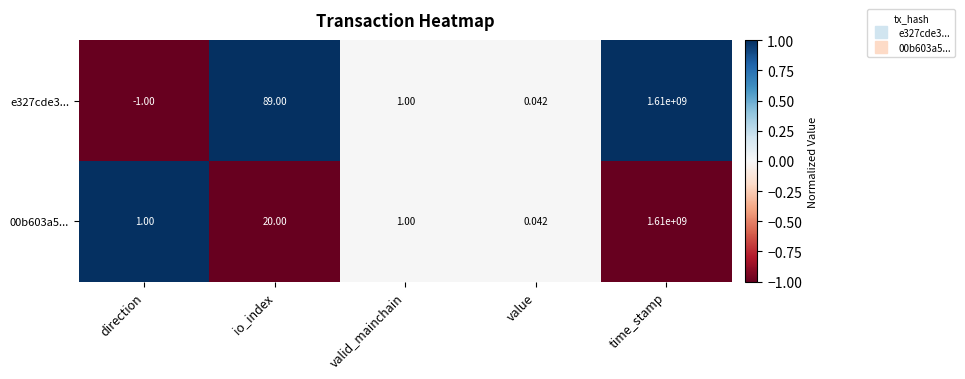

Which category has the highest value in the e327cde3... series?

time_stamp